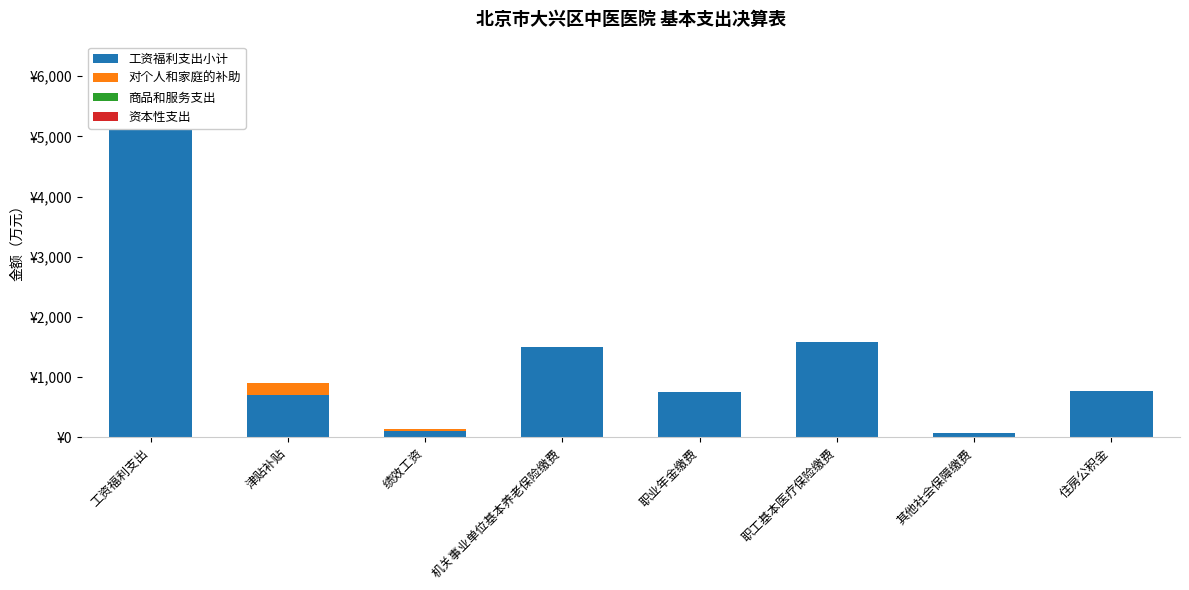

At which label is 资本性支出 closest to 0?

工资福利支出